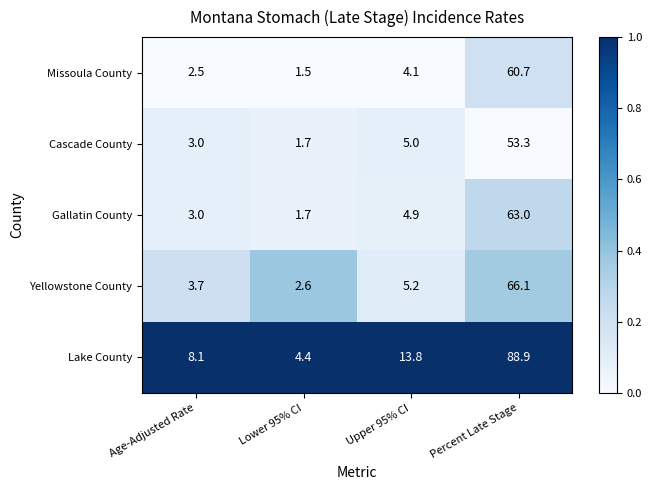

At which label is Lake County closest to 46?

Upper 95% CI